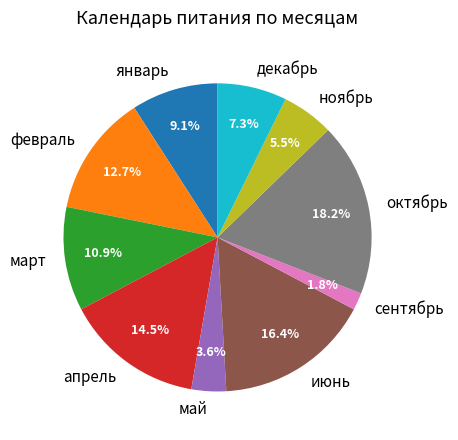

The февраль slice represents 7% of the pie. True or false?

False